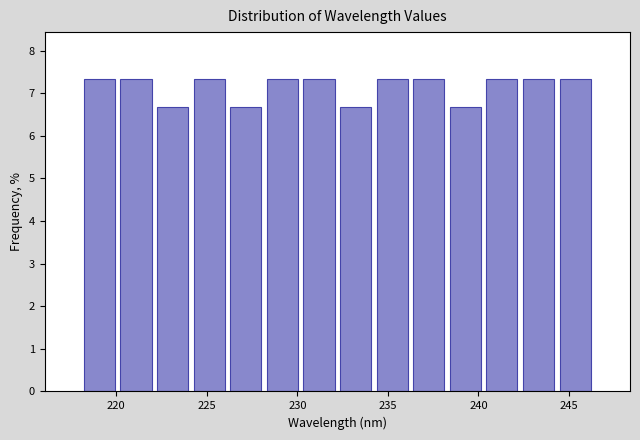

Reading left to right, list every bar in this chart as the range it spans on the x-axis followed by its height. Neither the bar edges nor the heights are printed on the chart, so give them approximately, as read against the axes.

218.0 to 220.0: 7.3
220.0 to 222.0: 7.3
222.0 to 224.0: 6.7
224.0 to 226.0: 7.3
226.0 to 228.0: 6.7
228.0 to 230.0: 7.3
230.0 to 232.0: 7.3
232.0 to 234.0: 6.7
234.0 to 236.0: 7.3
236.0 to 238.5: 7.3
238.5 to 240.5: 6.7
240.5 to 242.5: 7.3
242.5 to 244.5: 7.3
244.5 to 246.5: 7.3